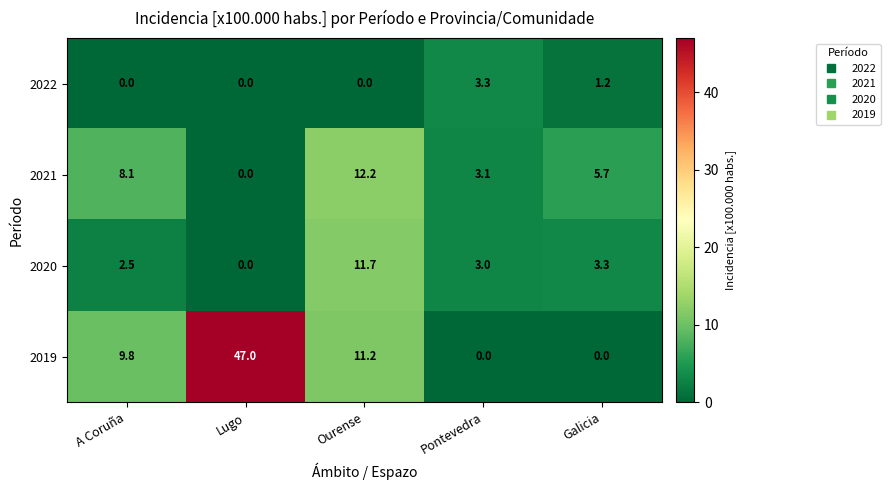

What is the total value across all series at Ourense?

35.1